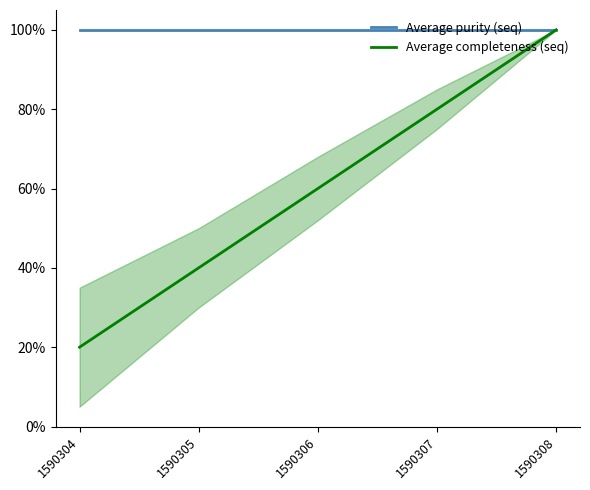

List the series in order of their overall mean, lowest first.

Average completeness (seq), Average purity (seq)